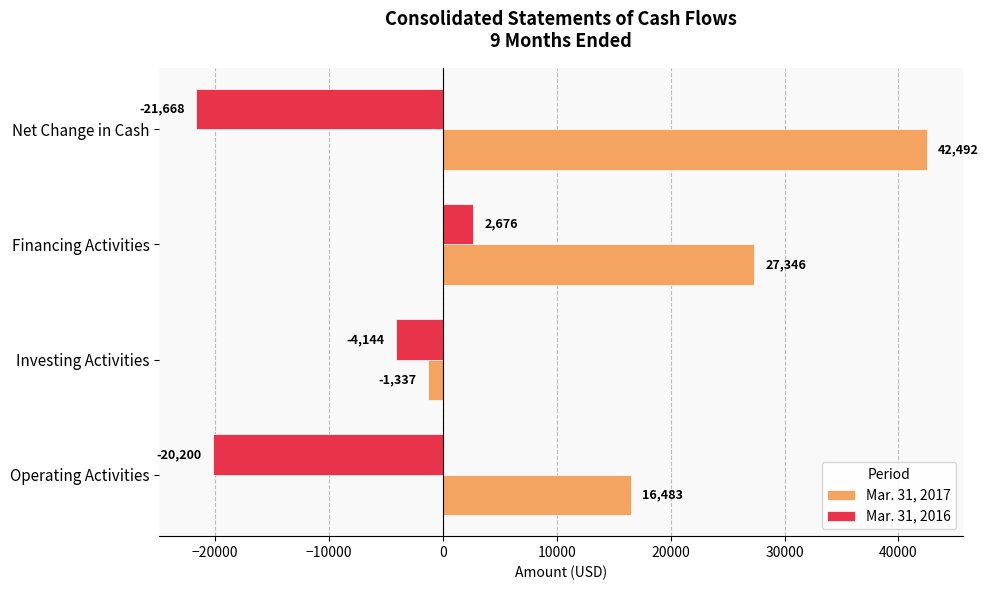

How many Mar. 31, 2017 values are between 16483 and 42492?

3